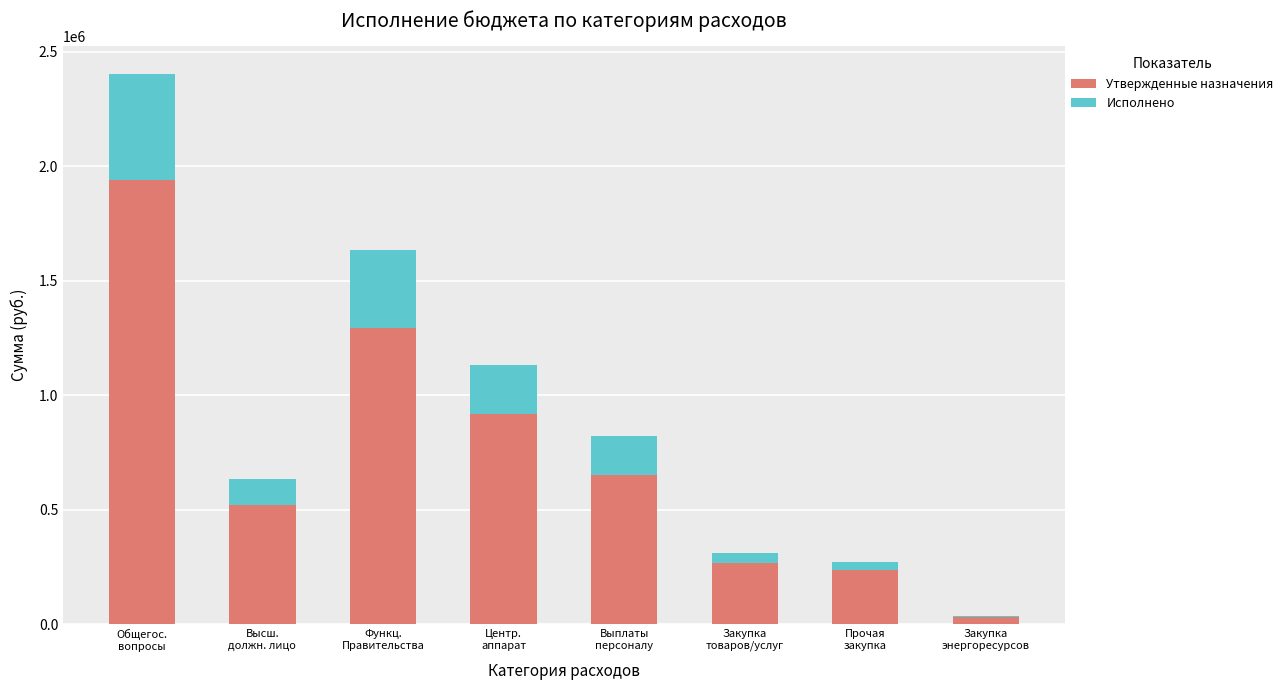

The value of Утвержденные назначения at Общегос.
вопросы is 1941178.0. True or false?

True